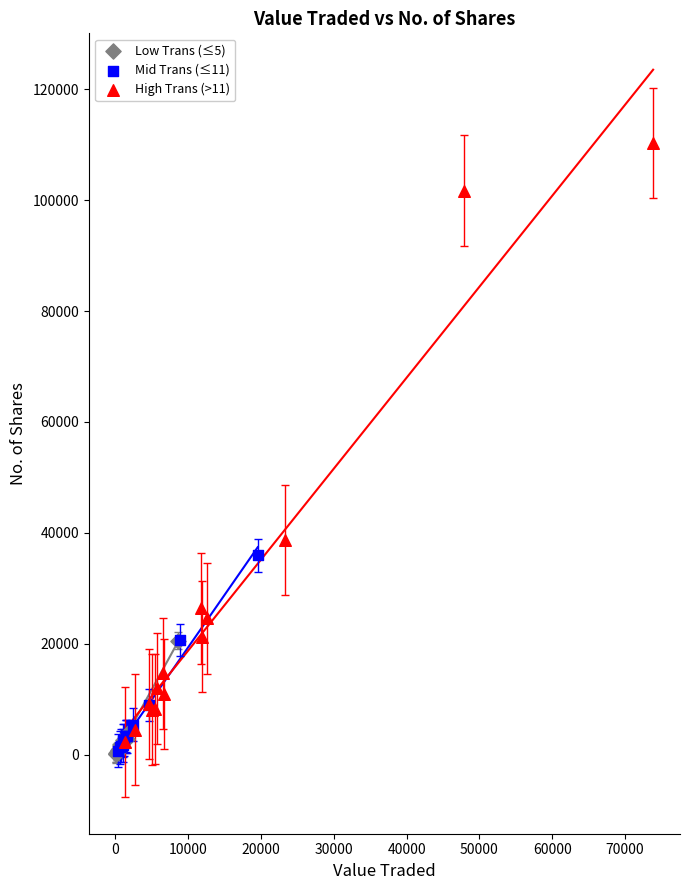

Which series has the widest spread of Y values?

High Trans (>11)